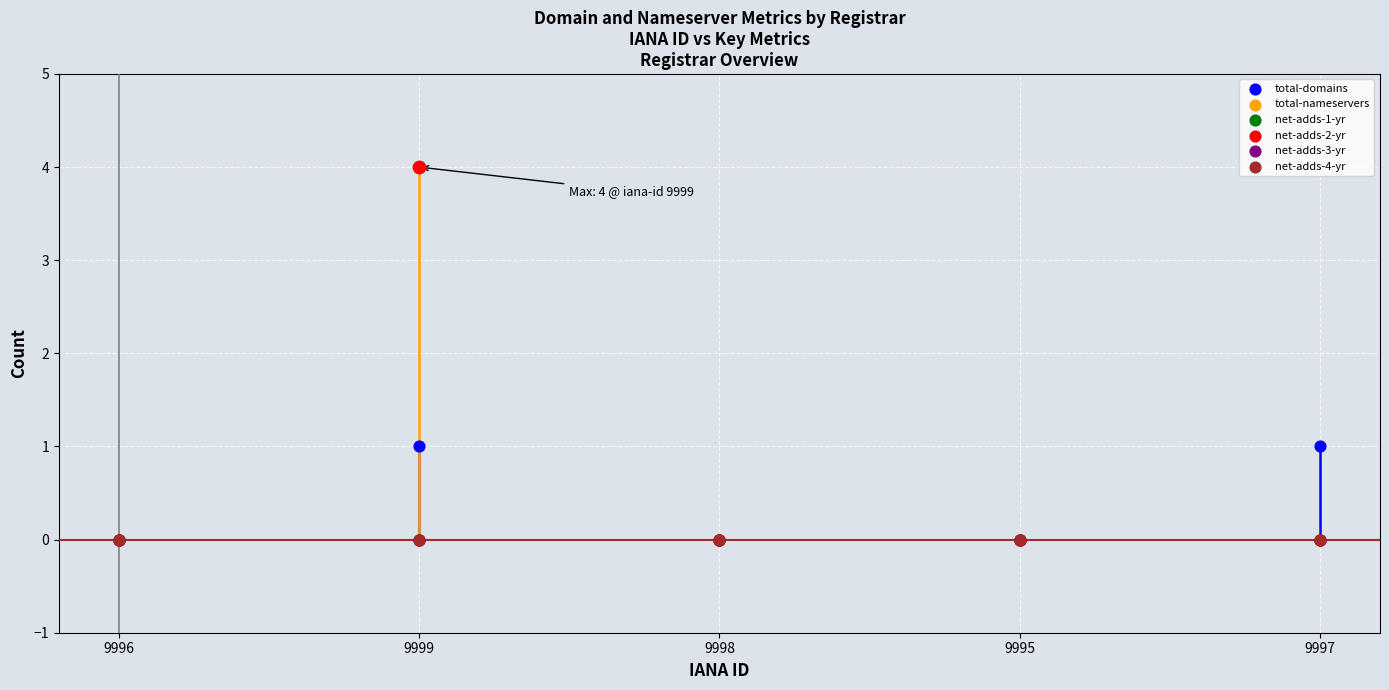

At how many categories does at least one series exceed 3?

1